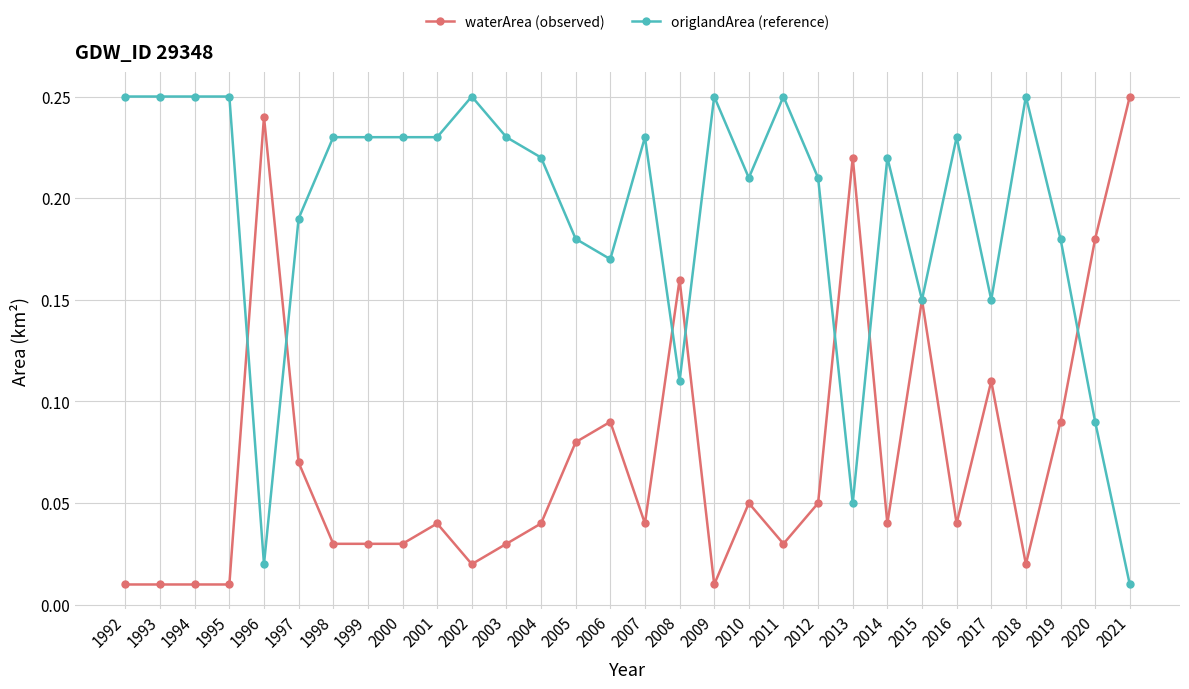

The origlandArea (reference) series shows 0.3 at 2005. True or false?

False